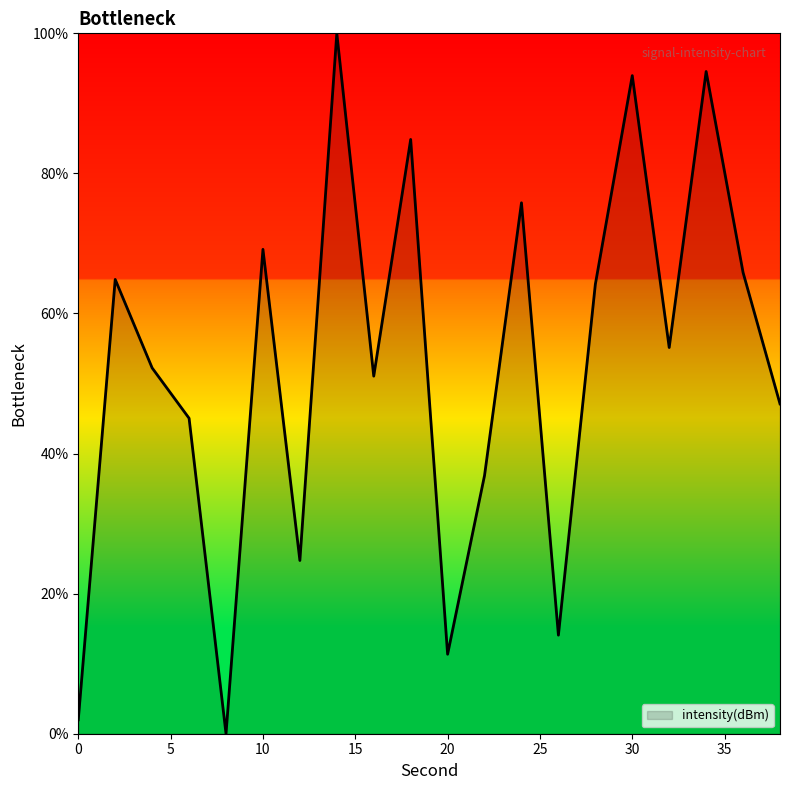

Count the number of categories in the chart.

20